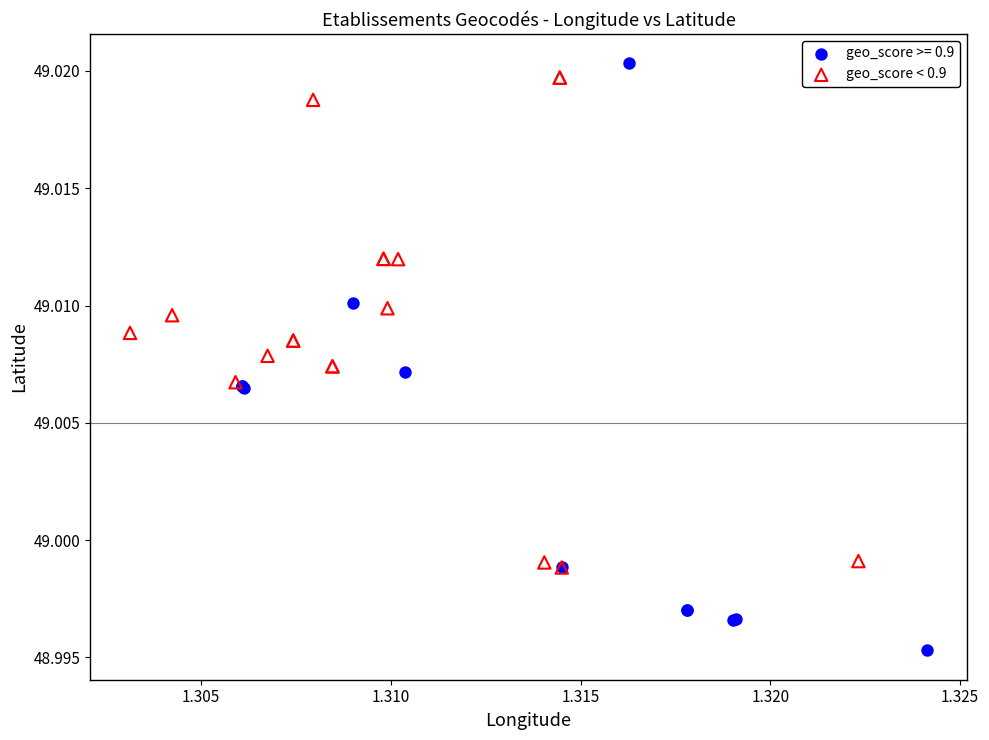

Which series reaches the minimum Y coordinate?

geo_score >= 0.9